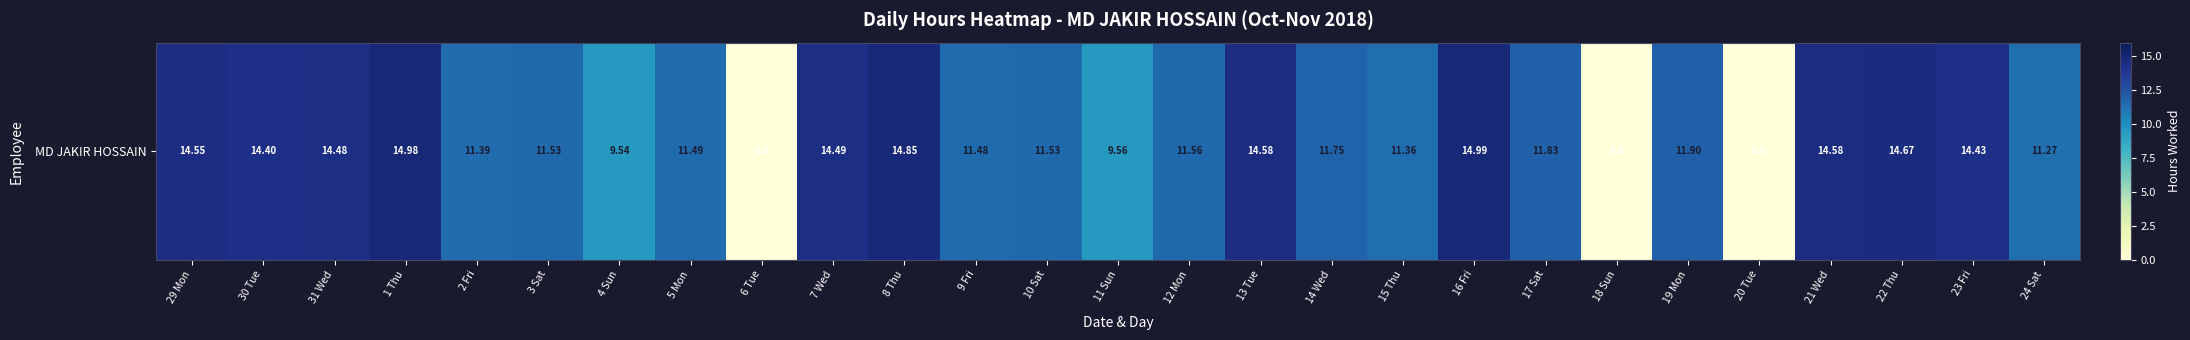

List the labels in order of value, smallest first.

6 Tue, 18 Sun, 20 Tue, 4 Sun, 11 Sun, 24 Sat, 15 Thu, 2 Fri, 9 Fri, 5 Mon, 3 Sat, 10 Sat, 12 Mon, 14 Wed, 17 Sat, 19 Mon, 30 Tue, 23 Fri, 31 Wed, 7 Wed, 29 Mon, 13 Tue, 21 Wed, 22 Thu, 8 Thu, 1 Thu, 16 Fri